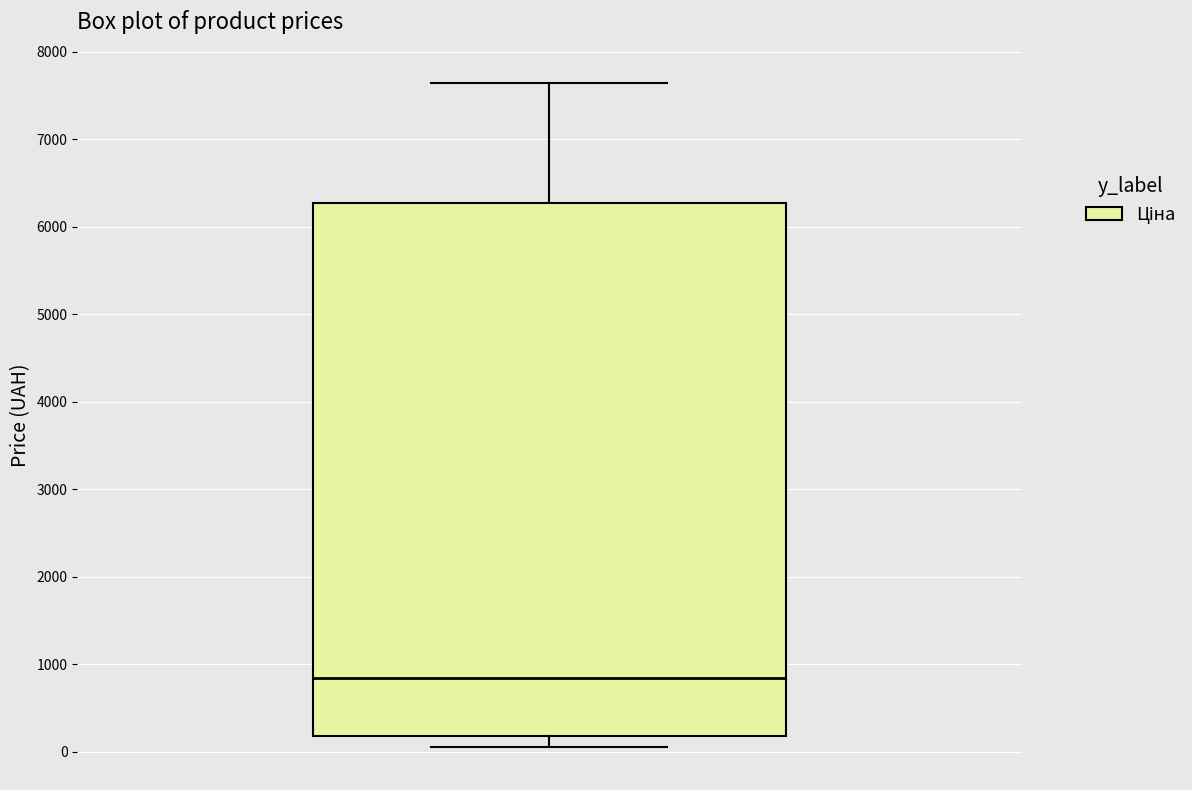

Where does the median line of the box sit on the y-axis? The values are not printed on the chart, so give them approximately, as read against the axis.

800